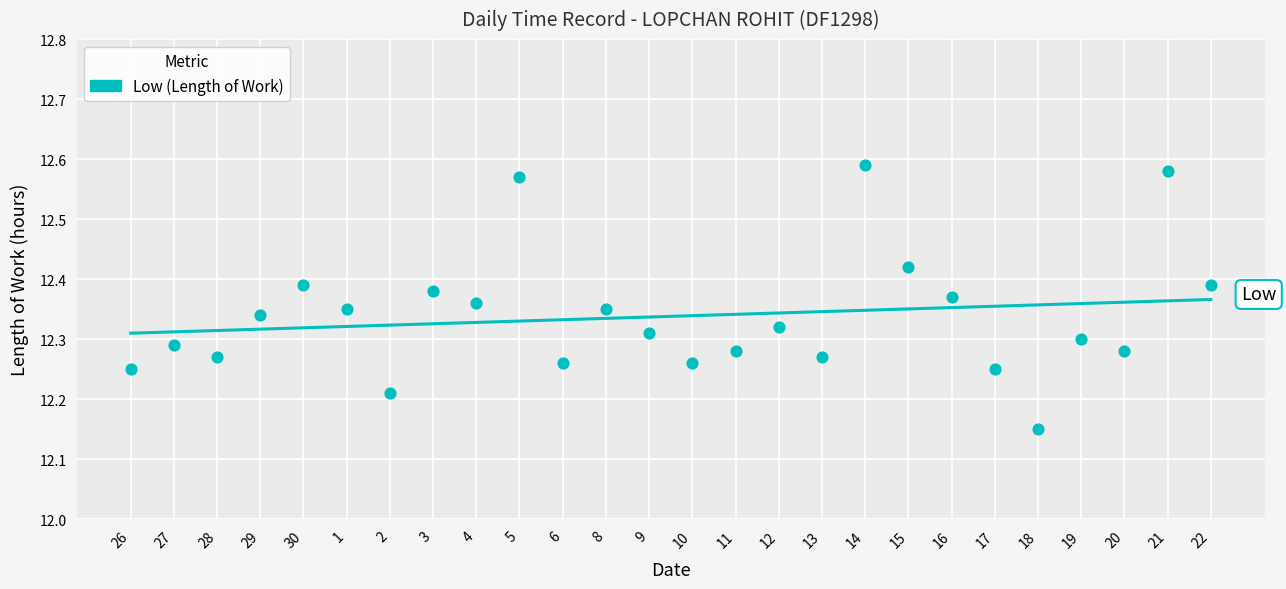

What is the range of Y values (max minus min)?

0.4